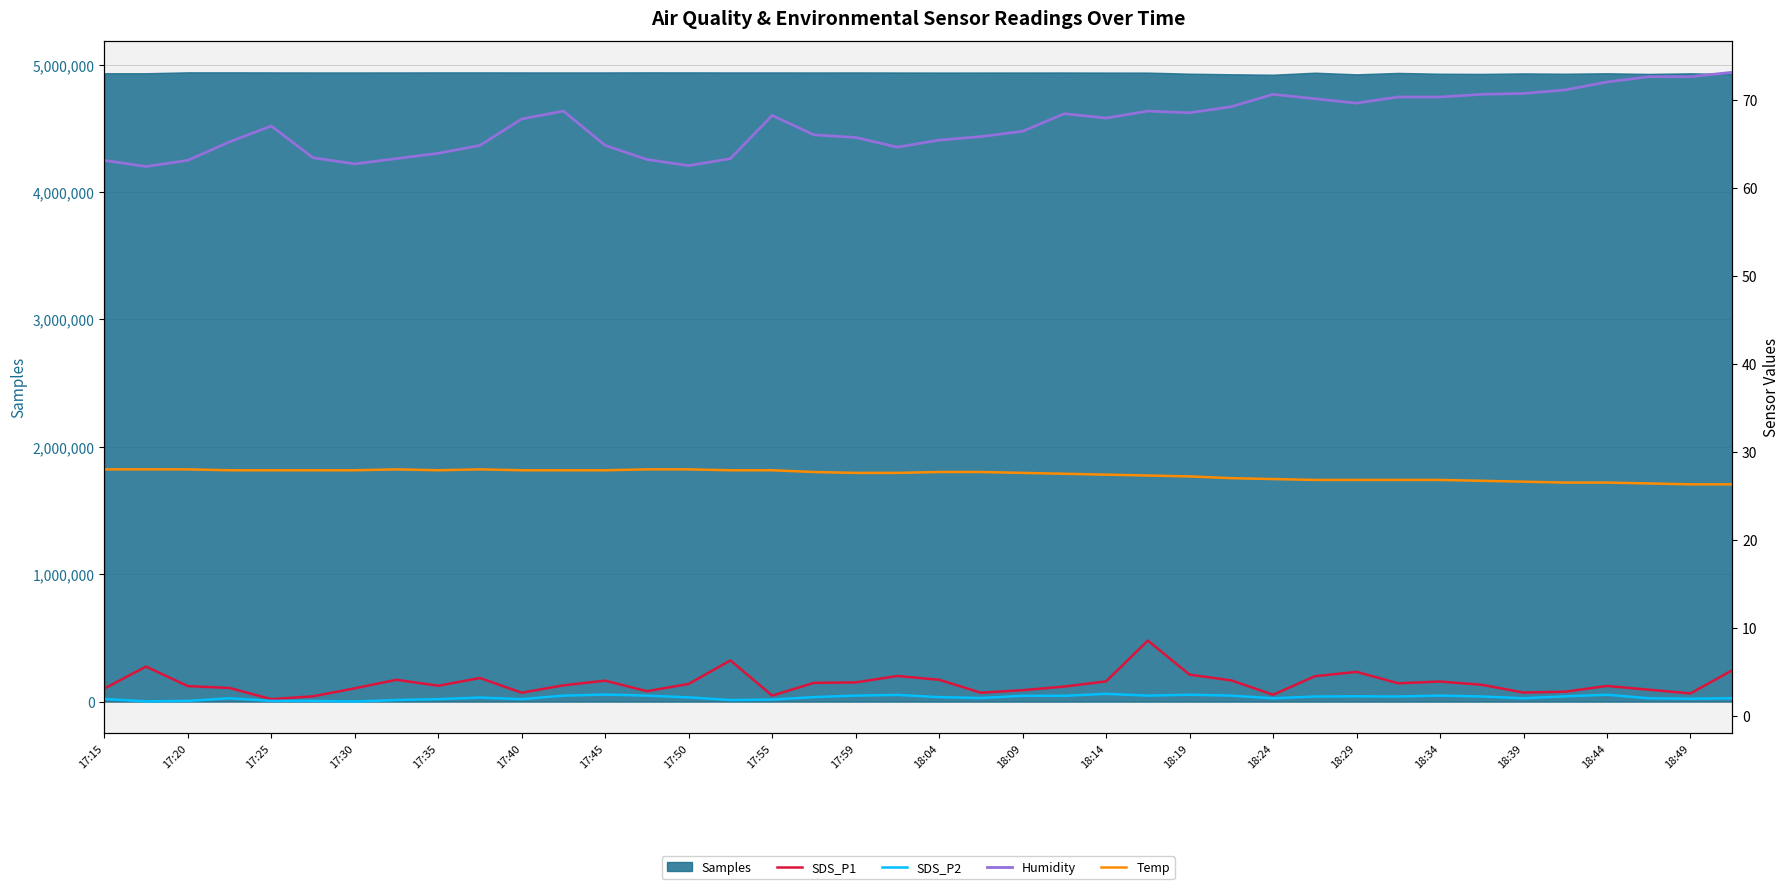

How many interior local valleys does the SDS_P1 series have?

10